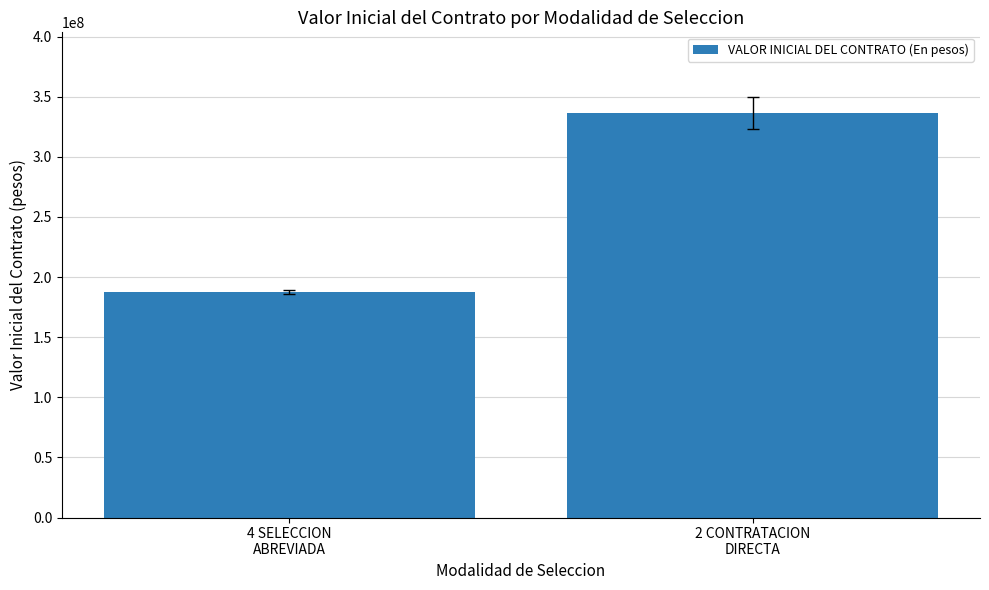

Are the bars grouped side by side (vs. stacked)?

No